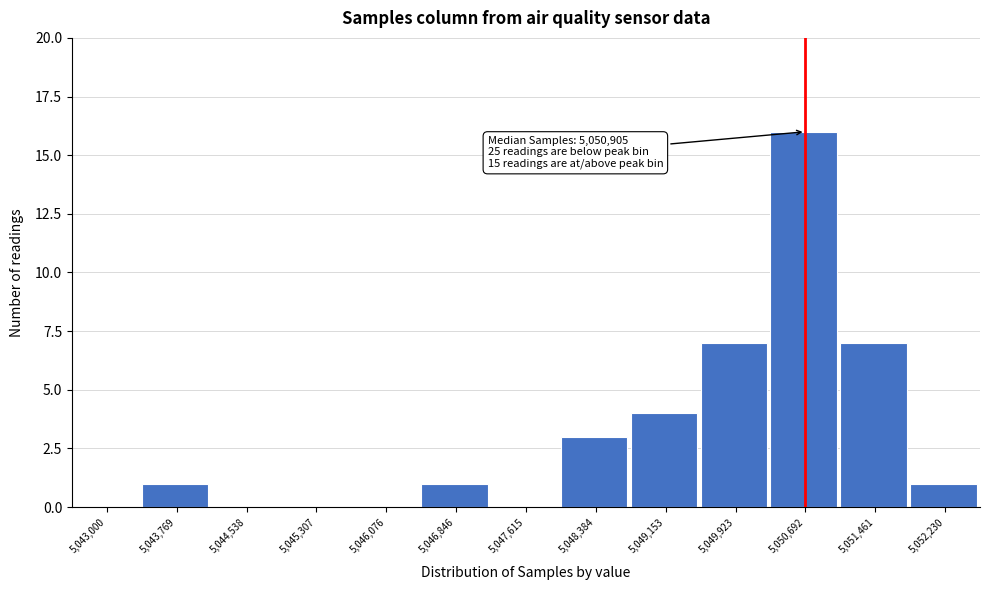

Reading left to right, extract all data points from this chart.

5,043,000=0	5,043,769=1	5,044,538=0	5,045,307=0	5,046,076=0	5,046,846=1	5,047,615=0	5,048,384=3	5,049,153=4	5,049,923=7	5,050,692=16	5,051,461=7	5,052,230=1